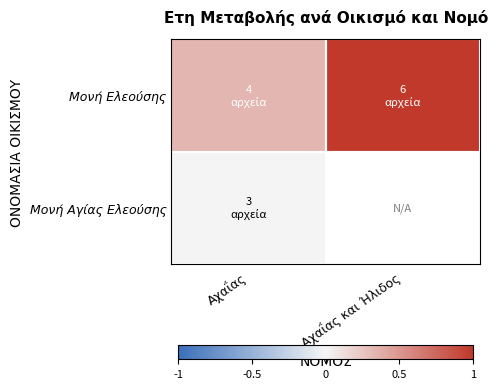

What is the maximum value shown in the chart?

1.0